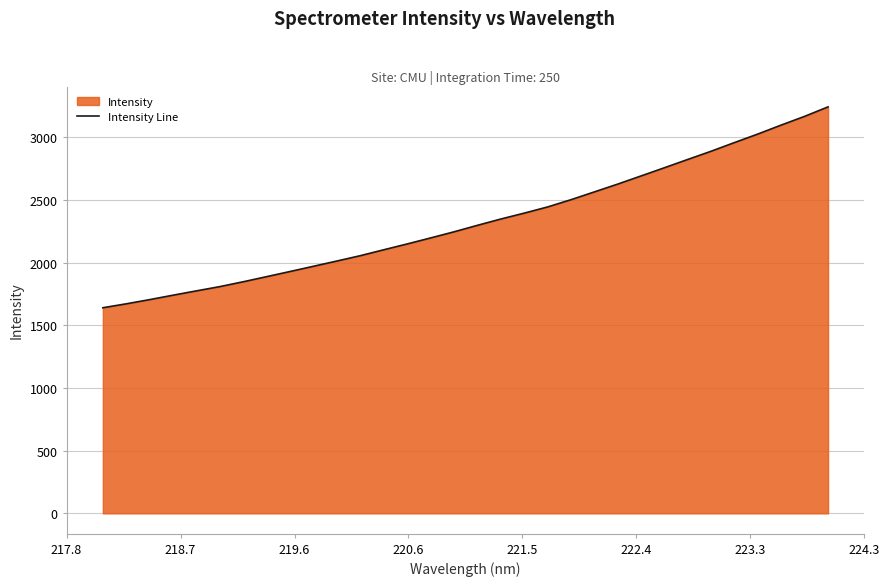

What is the difference between the maximum and minimum values?

1602.5